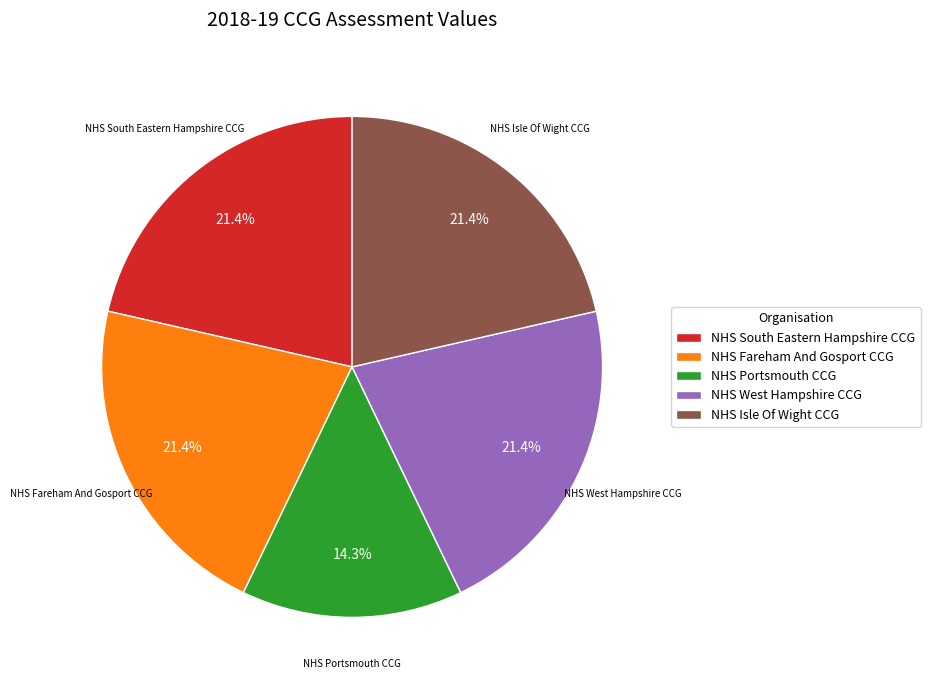

Combined, do NHS West Hampshire CCG and NHS Portsmouth CCG account for over 50%?

No